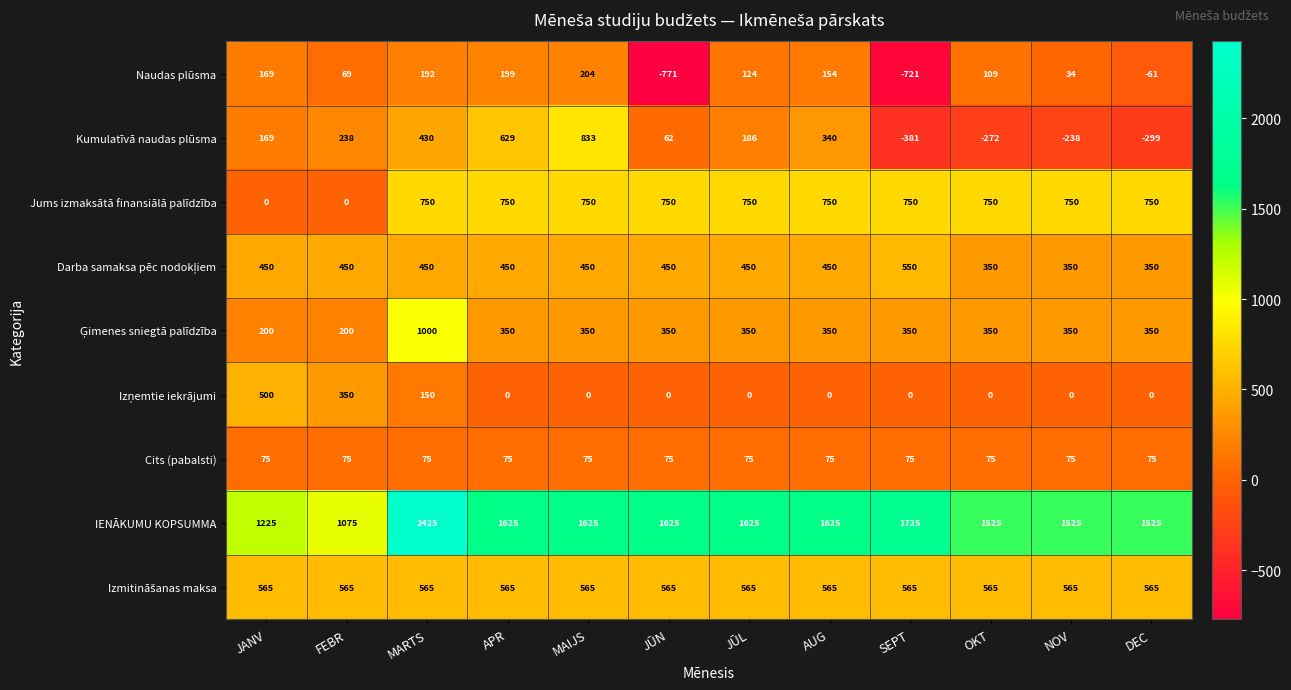

Where does the Naudas plūsma series first go above 124?

JANV